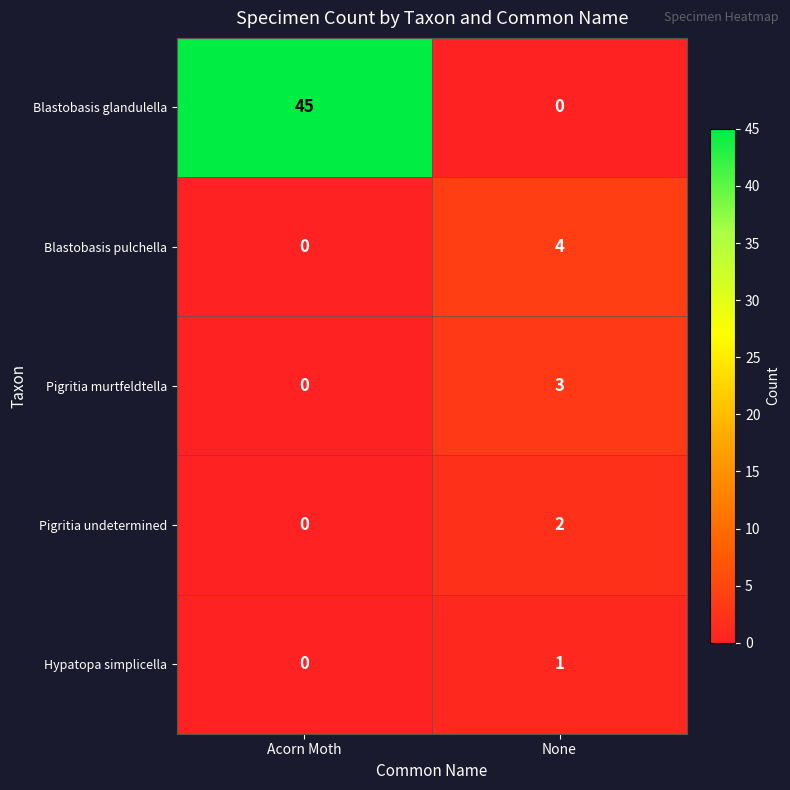

Reading left to right, transcribe all the data shown in this chart.

Blastobasis glandulella: 45	0
Blastobasis pulchella: 0	4
Pigritia murtfeldtella: 0	3
Pigritia undetermined: 0	2
Hypatopa simplicella: 0	1